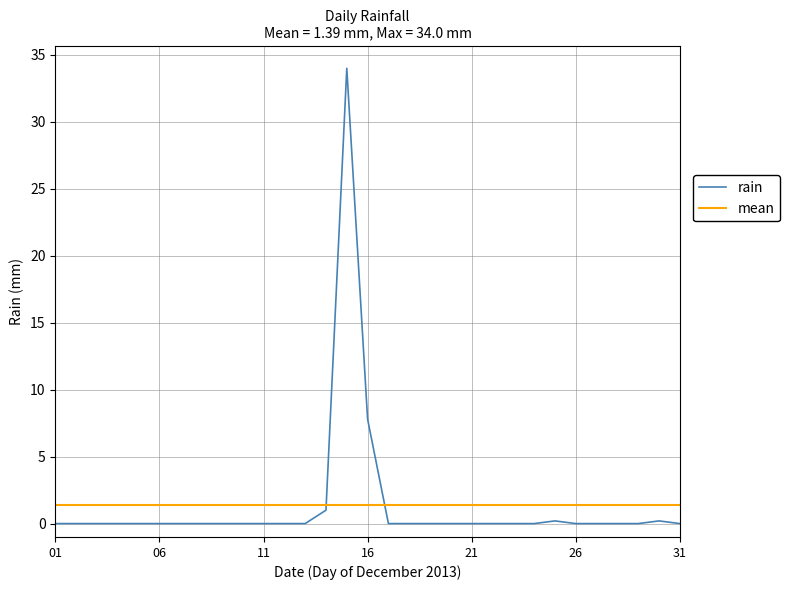

Which series has the widest spread of values?

rain